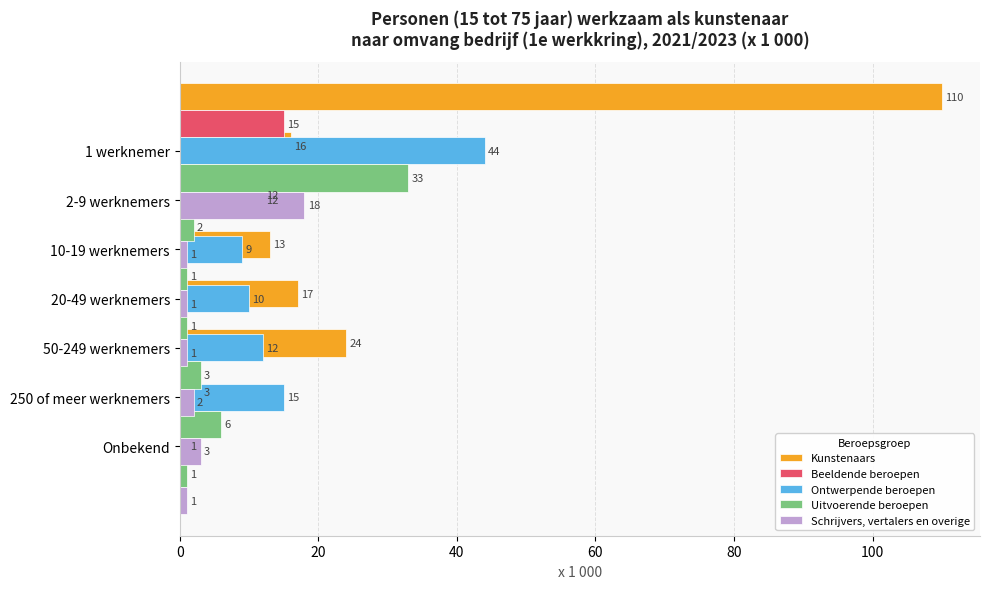

What is the value of the Uitvoerende beroepen bar at the 2nd from the left?

2